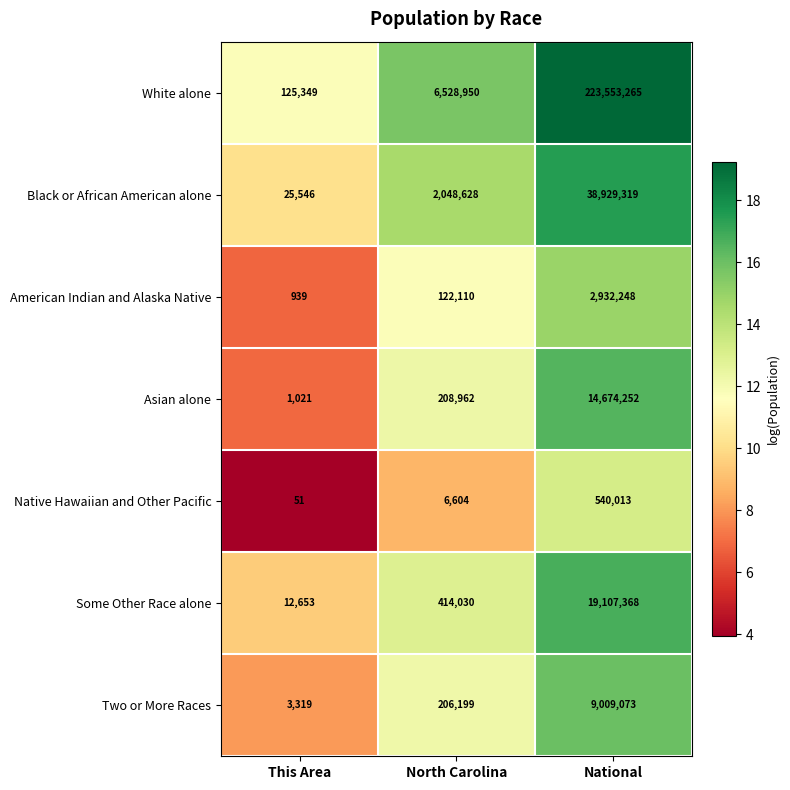

Between This Area and North Carolina, which series saw the biggest shift?

White alone